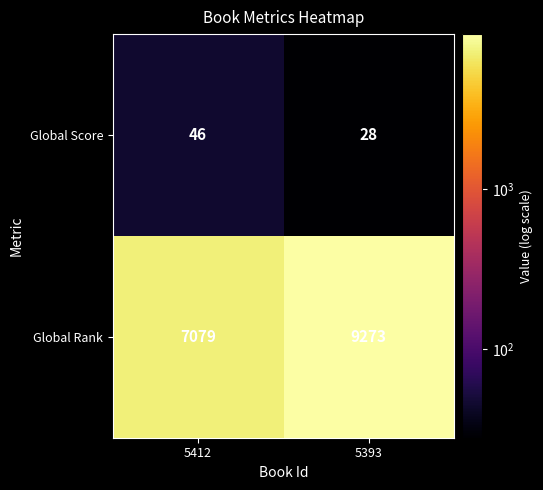

Reading left to right, list all the values displayed in this chart.

Global Score: 46	28
Global Rank: 7079	9273